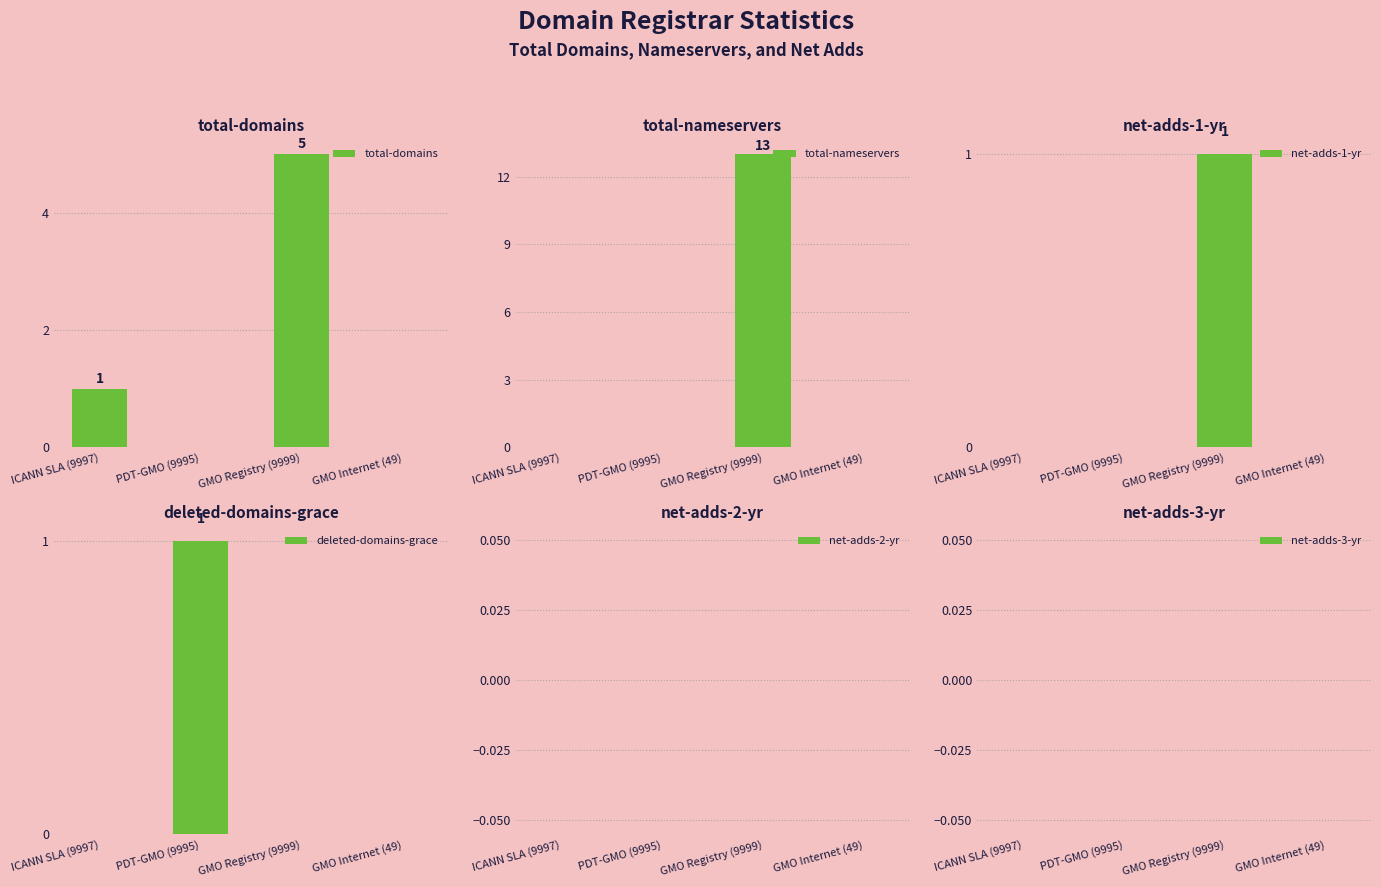

Is the value of net-adds-3-yr at PDT-GMO (9995) greater than the value of total-domains at ICANN SLA (9997)?

No